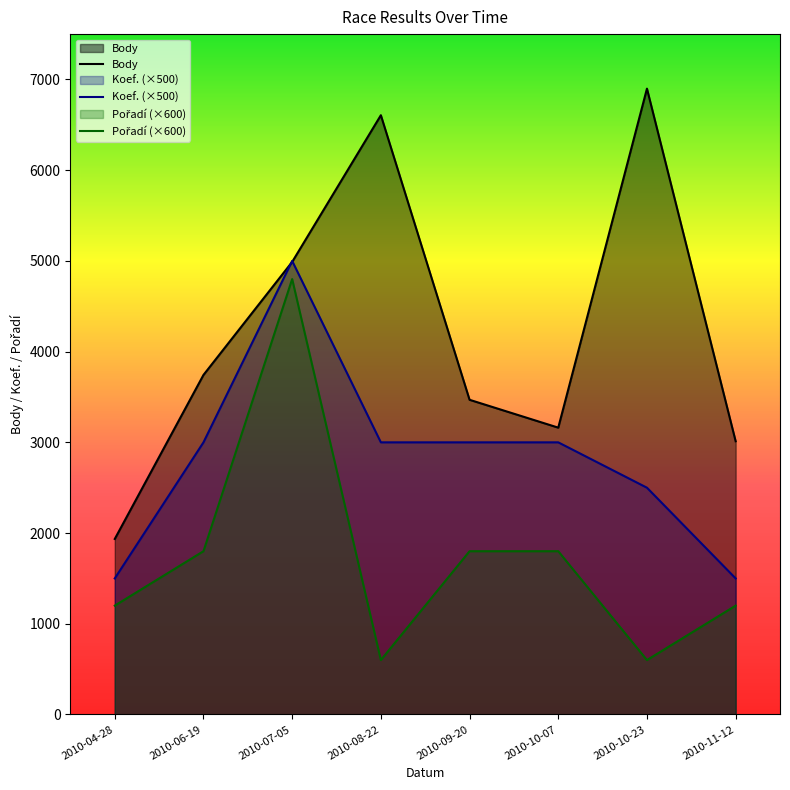

What is the total value across all series at 2010-09-20?

8269